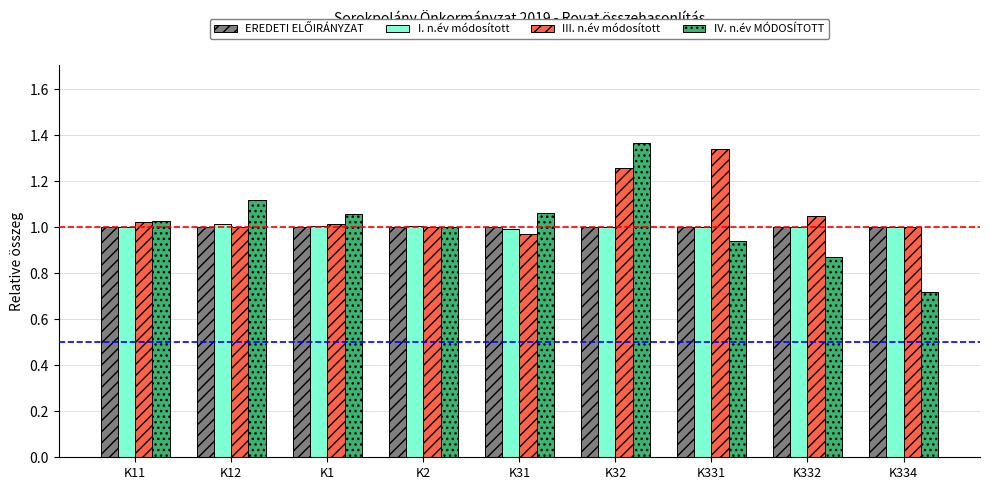

Which category has the lowest value in the IV. n.év MÓDOSÍTOTT series?

K334